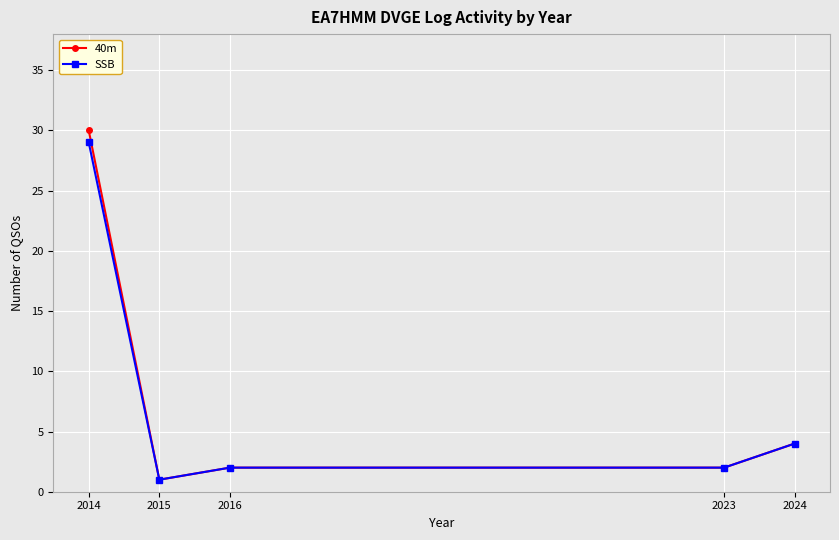

Where is the first local minimum for SSB?

2015